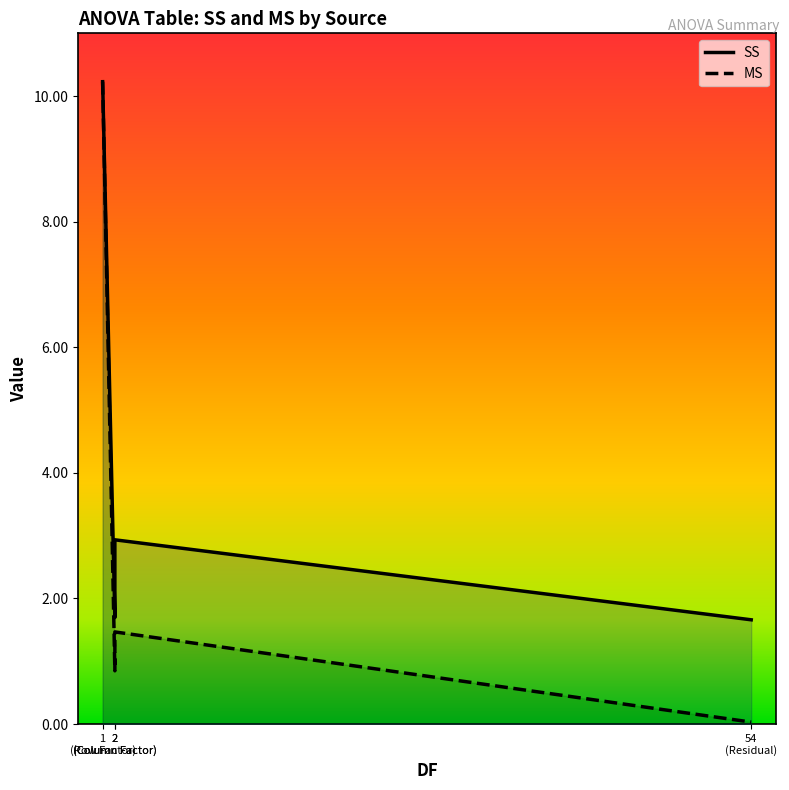

At which label is SS closest to 5?

Column Factor